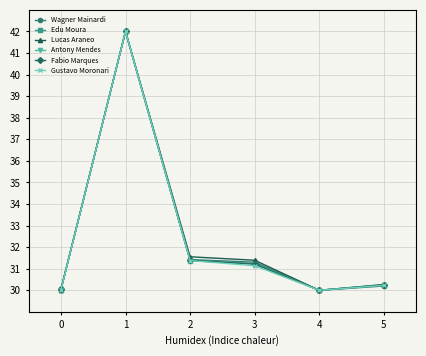

Reading left to right, list all the values displayed in this chart.

Wagner Mainardi: 0=30.0	1=42.0	2=31.4	3=31.3	4=30.0	5=30.2
Edu Moura: 0=30.0	1=42.0	2=31.4	3=31.2	4=30.0	5=30.2
Lucas Araneo: 0=30.0	1=42.0	2=31.6	3=31.4	4=30.0	5=30.2
Antony Mendes: 0=30.0	1=42.0	2=31.4	3=31.2	4=30.0	5=30.3
Fabio Marques: 0=30.0	1=42.0	2=31.4	3=31.2	4=30.0	5=30.3
Gustavo Moronari: 0=30.0	1=42.0	2=31.4	3=31.1	4=30.0	5=30.2